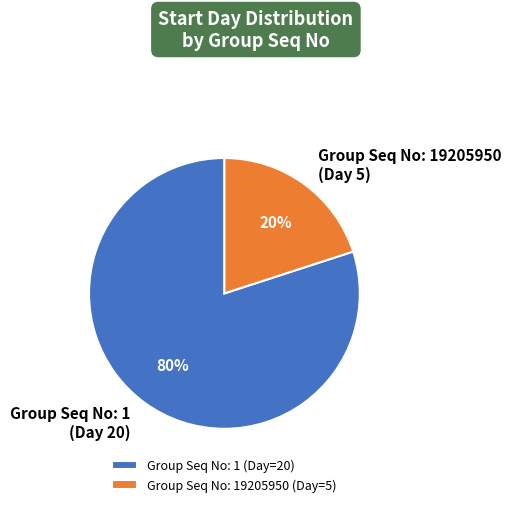

How many segments does this pie chart have?

2